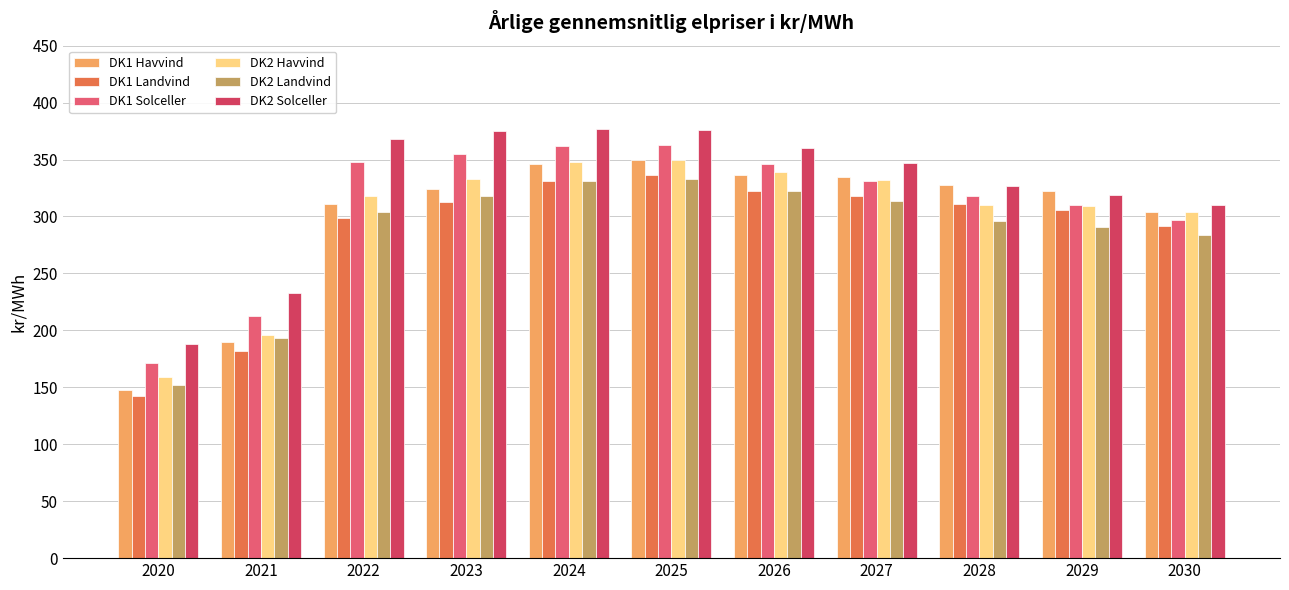

What is the total value across all series at 2020?

960